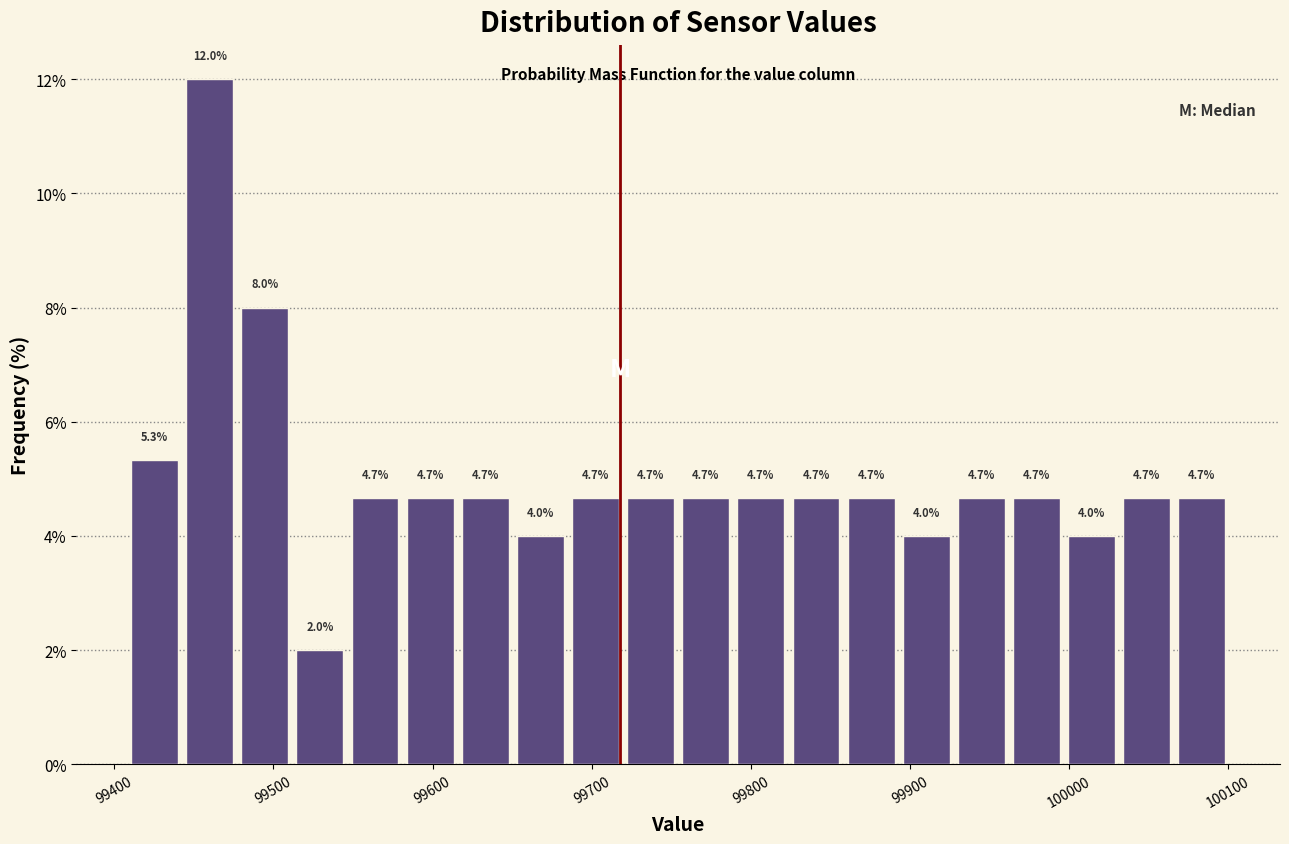

Read against the x-axis, roughly where is the centre of the tallest bar?

99460